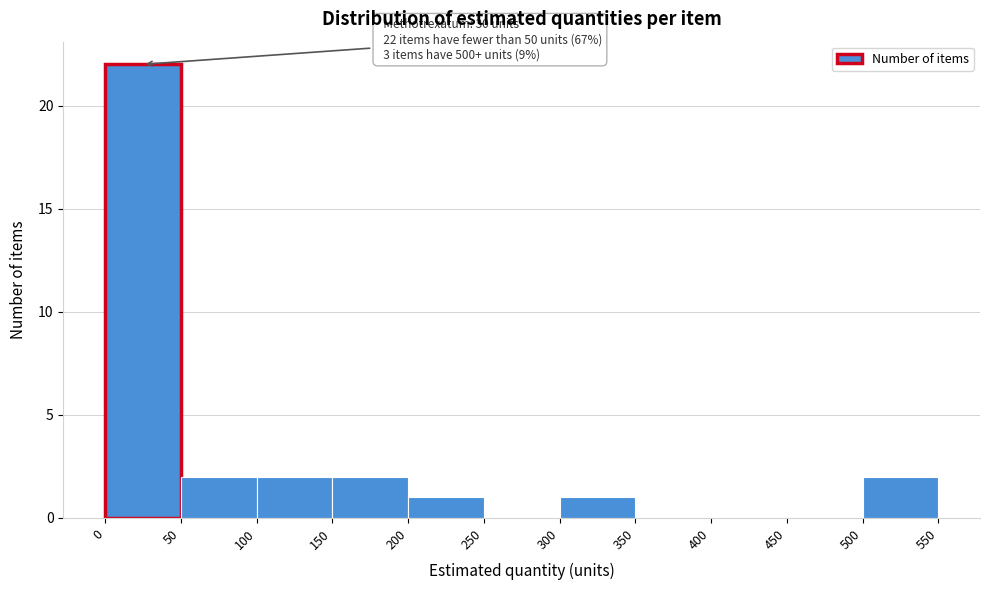

Over which range of the x-axis is the bar tallest?

0 to 50